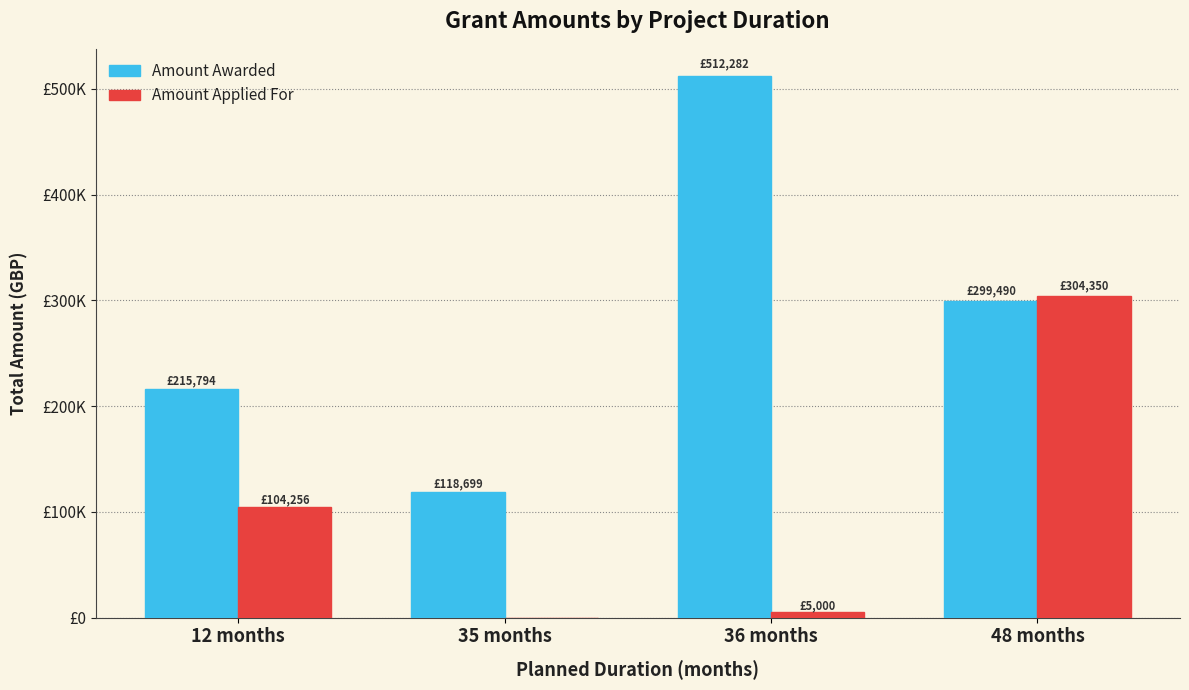

Are the bars horizontal?

No